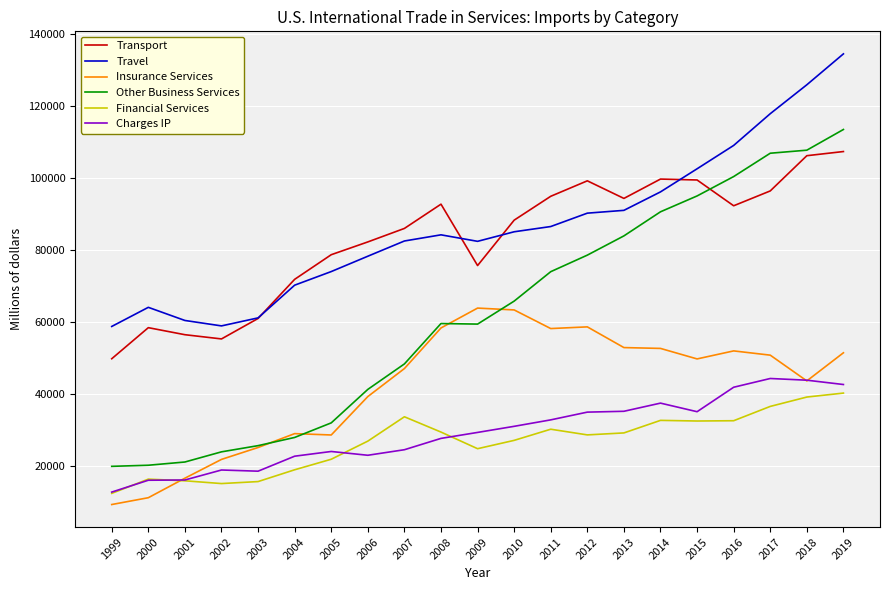

What is the sum of all Financial Services values?

561933